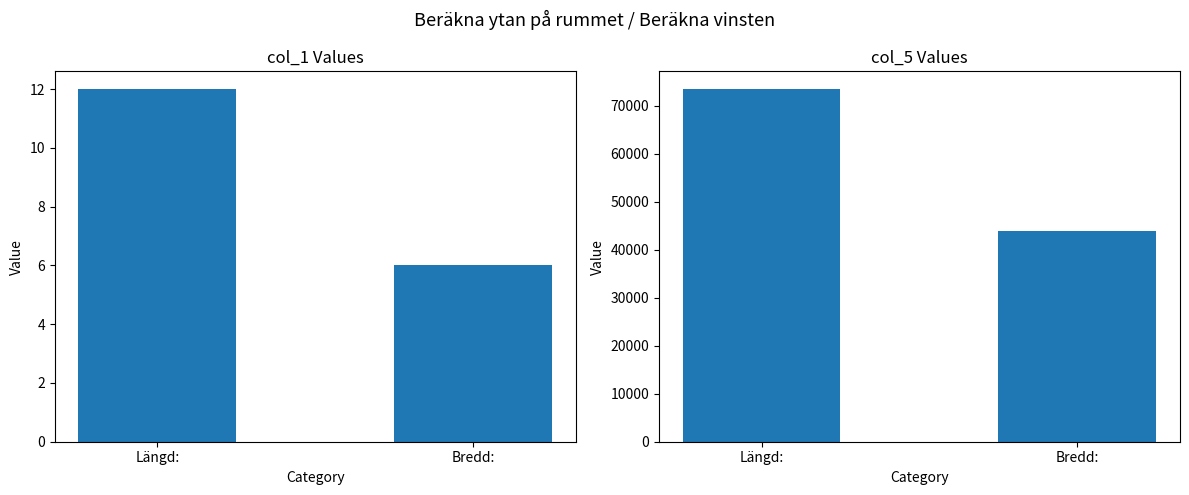

The value of col_5 at Längd: is 73500. True or false?

True